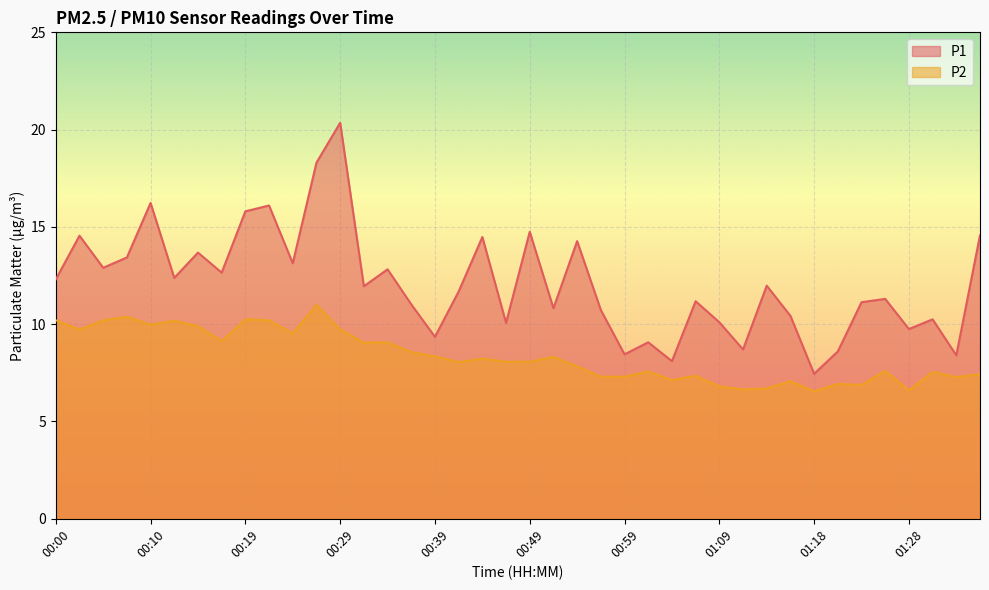

What is the sum of all P2 values?

334.7